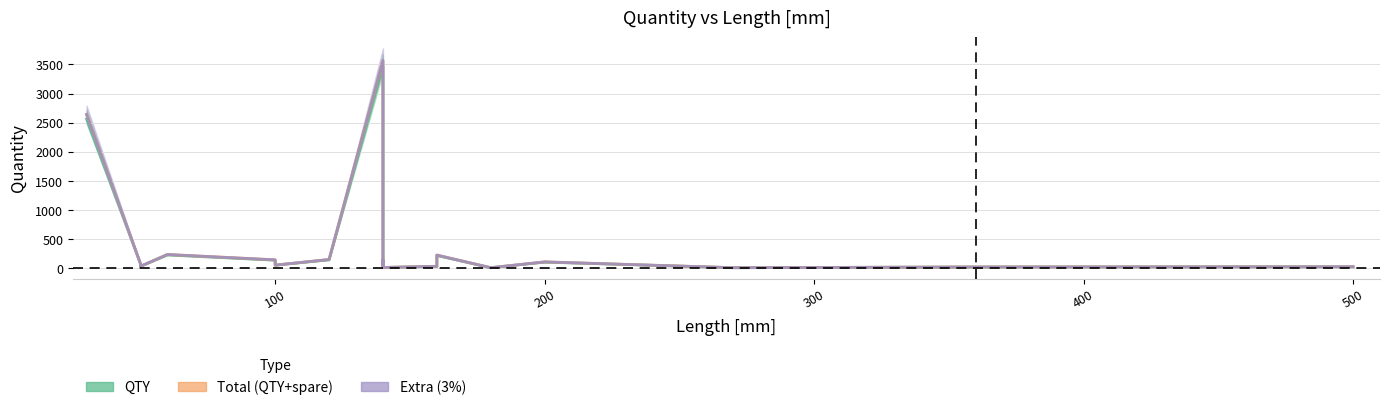

What is the label of the 13th point from the right?

270